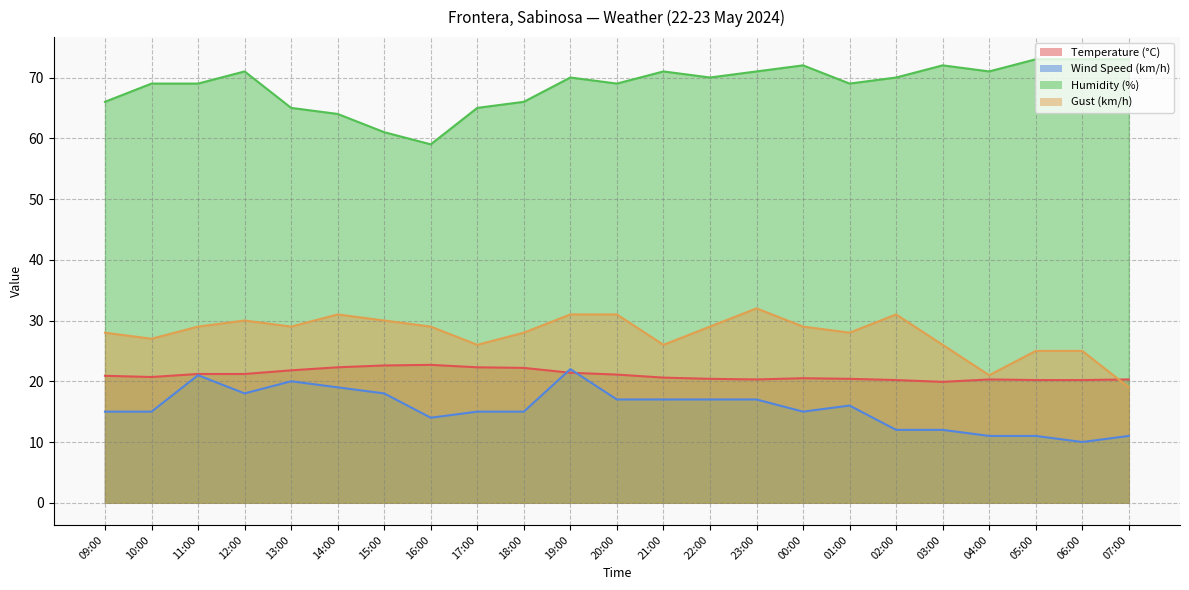

The Gust (km/h) series shows 30.0 at 12:00. True or false?

True